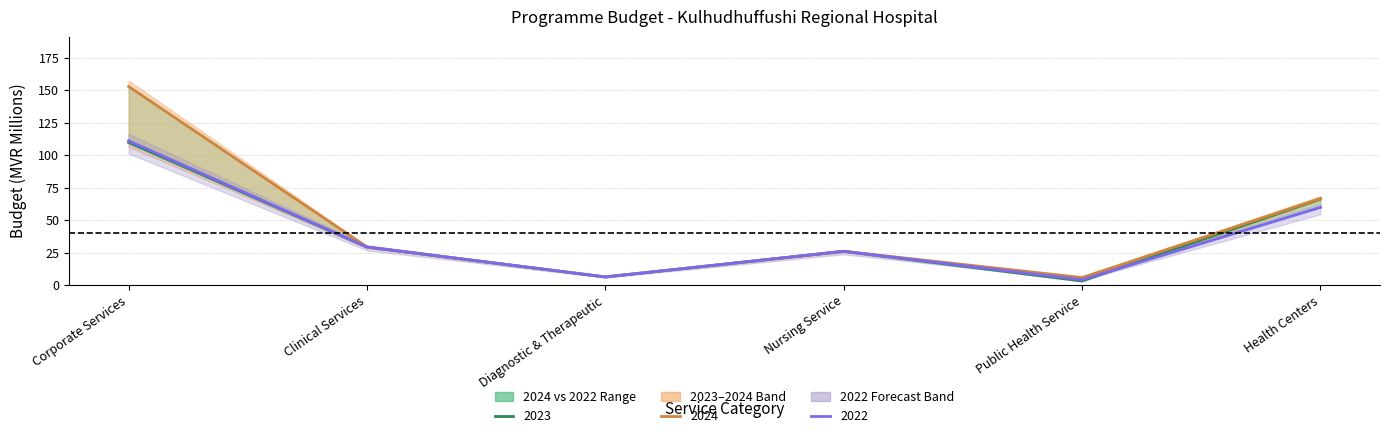

True or false: 2023 and 2024 intersect in this chart.

False